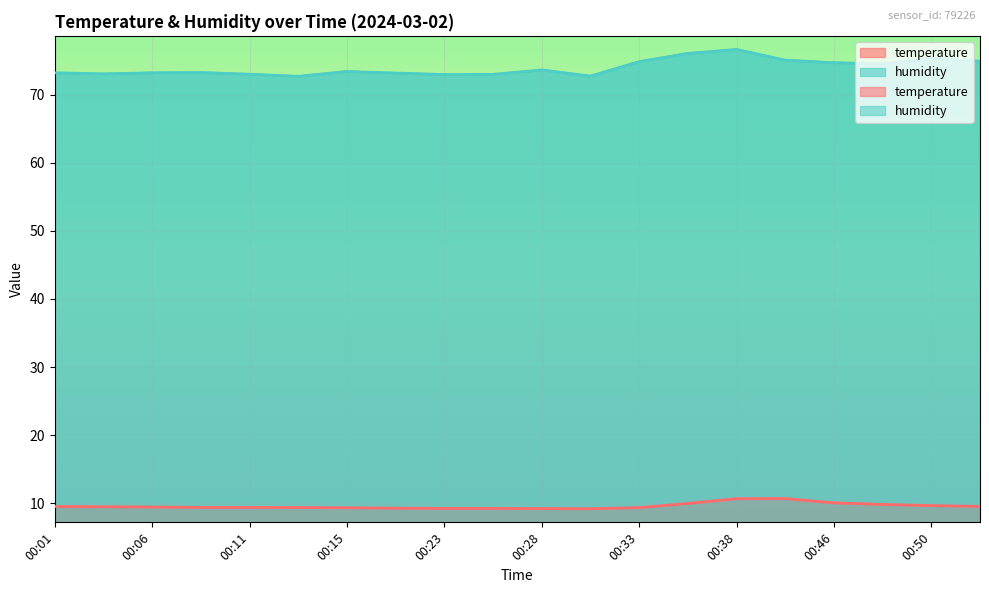

At which label is temperature closest to 9?

00:30